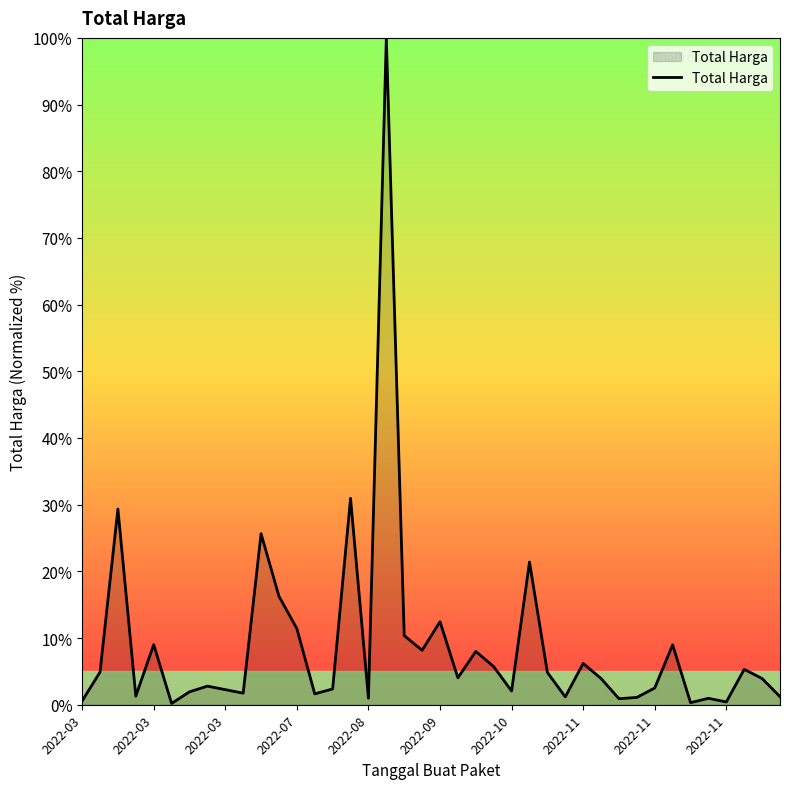

What is the difference between the maximum and minimum values?

99.8